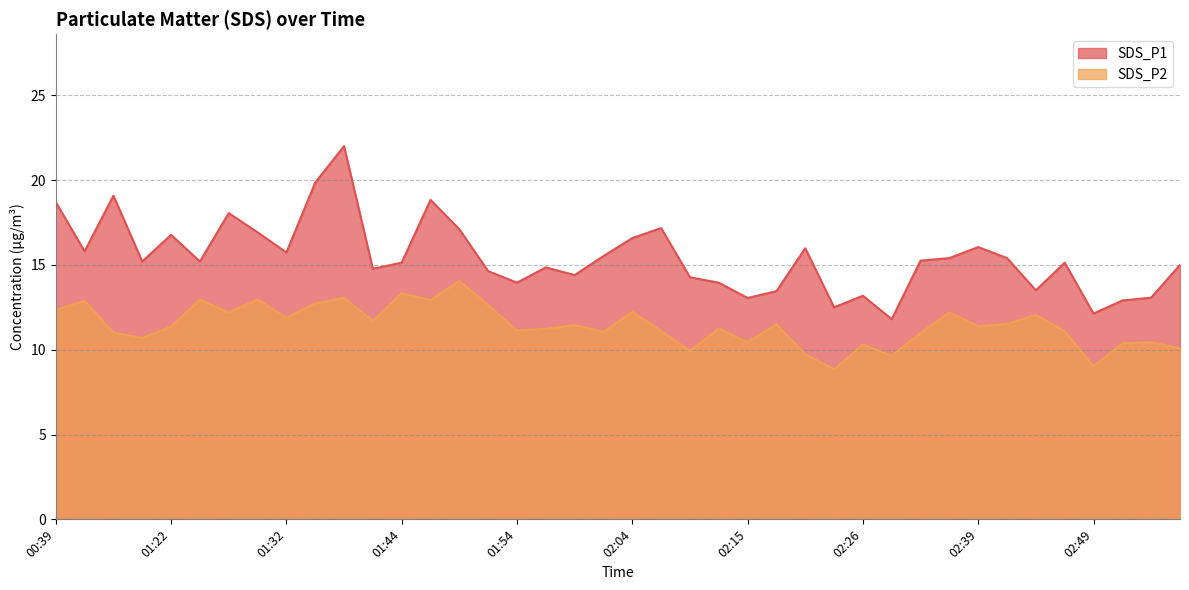

Read the SDS_P2 value at 01:44.

13.3